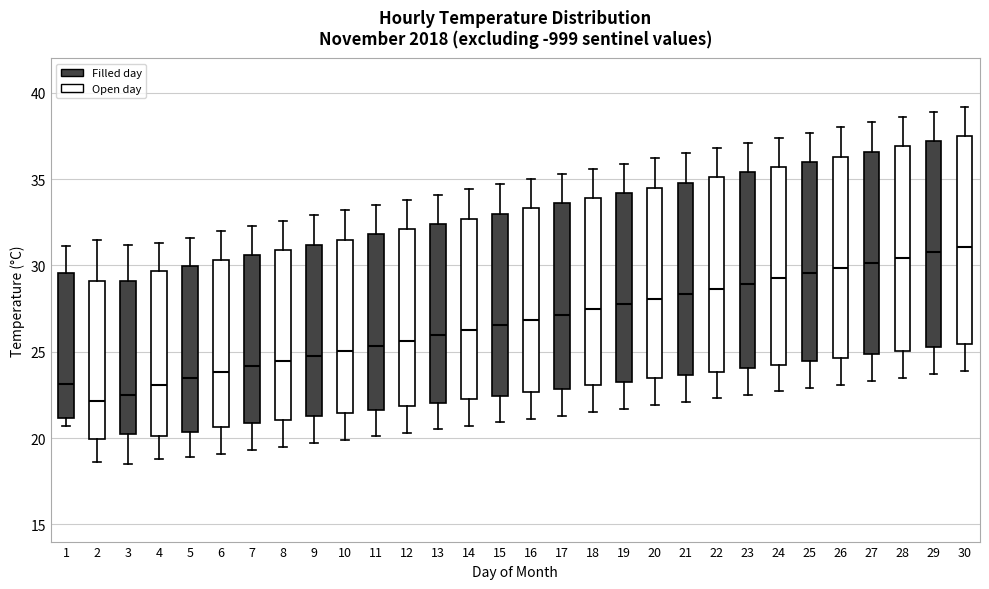

Reading left to right, read every box against the y-axis: the position of its median line, the range the box covers, and the ends of its whiskers. The values are not printed on the chart, so give them approximately, as read against the axis.

1: median 23.0, box 21.0 to 29.5, whiskers 20.5 to 31.0
2: median 22.0, box 20.0 to 29.0, whiskers 18.5 to 31.5
3: median 22.5, box 20.0 to 29.0, whiskers 18.5 to 31.0
4: median 23.0, box 20.0 to 29.5, whiskers 19.0 to 31.5
5: median 23.5, box 20.5 to 30.0, whiskers 19.0 to 31.5
6: median 24.0, box 20.5 to 30.5, whiskers 19.0 to 32.0
7: median 24.0, box 21.0 to 30.5, whiskers 19.5 to 32.5
8: median 24.5, box 21.0 to 31.0, whiskers 19.5 to 32.5
9: median 25.0, box 21.5 to 31.0, whiskers 19.5 to 33.0
10: median 25.0, box 21.5 to 31.5, whiskers 20.0 to 33.0
11: median 25.5, box 21.5 to 32.0, whiskers 20.0 to 33.5
12: median 25.5, box 22.0 to 32.0, whiskers 20.5 to 34.0
13: median 26.0, box 22.0 to 32.5, whiskers 20.5 to 34.0
14: median 26.5, box 22.5 to 32.5, whiskers 20.5 to 34.5
15: median 26.5, box 22.5 to 33.0, whiskers 21.0 to 34.5
16: median 27.0, box 22.5 to 33.5, whiskers 21.0 to 35.0
17: median 27.0, box 23.0 to 33.5, whiskers 21.5 to 35.5
18: median 27.5, box 23.0 to 34.0, whiskers 21.5 to 35.5
19: median 28.0, box 23.5 to 34.0, whiskers 21.5 to 36.0
20: median 28.0, box 23.5 to 34.5, whiskers 22.0 to 36.0
21: median 28.5, box 23.5 to 35.0, whiskers 22.0 to 36.5
22: median 28.5, box 24.0 to 35.0, whiskers 22.5 to 37.0
23: median 29.0, box 24.0 to 35.5, whiskers 22.5 to 37.0
24: median 29.5, box 24.5 to 35.5, whiskers 22.5 to 37.5
25: median 29.5, box 24.5 to 36.0, whiskers 23.0 to 37.5
26: median 30.0, box 24.5 to 36.5, whiskers 23.0 to 38.0
27: median 30.0, box 25.0 to 36.5, whiskers 23.5 to 38.5
28: median 30.5, box 25.0 to 37.0, whiskers 23.5 to 38.5
29: median 31.0, box 25.5 to 37.0, whiskers 23.5 to 39.0
30: median 31.0, box 25.5 to 37.5, whiskers 24.0 to 39.0